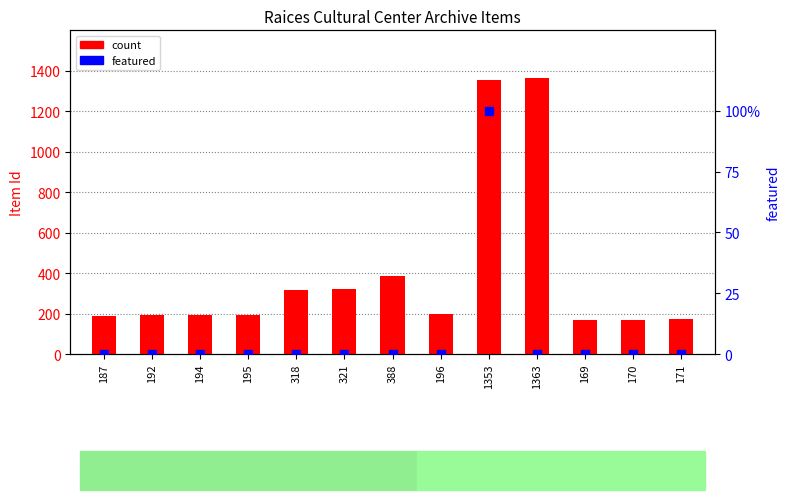

At how many categories does at least one series exceed 1155?

2